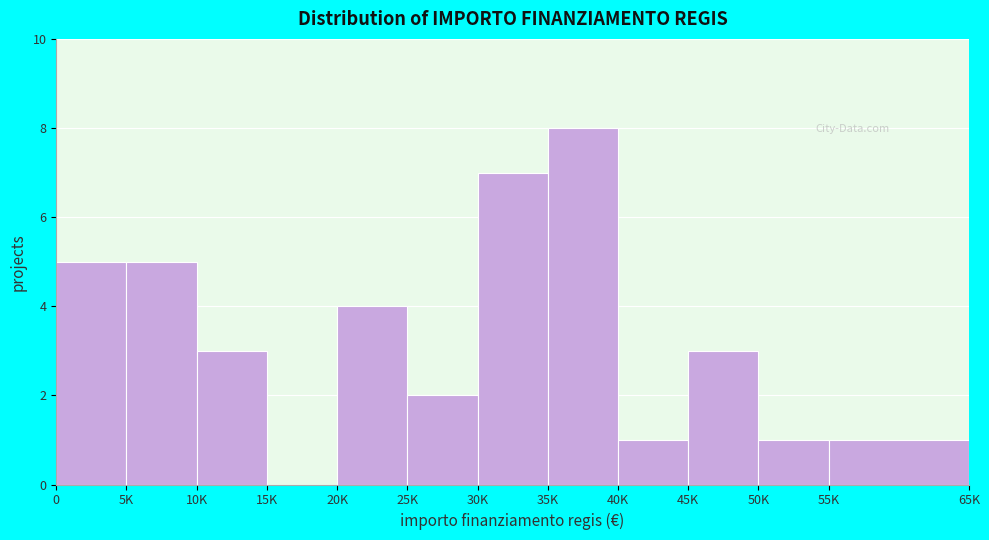

Reading left to right, transcribe all the data shown in this chart.

0=5	5K=5	10K=3	15K=0	20K=4	25K=2	30K=7	35K=8	40K=1	45K=3	50K=1	55K=1